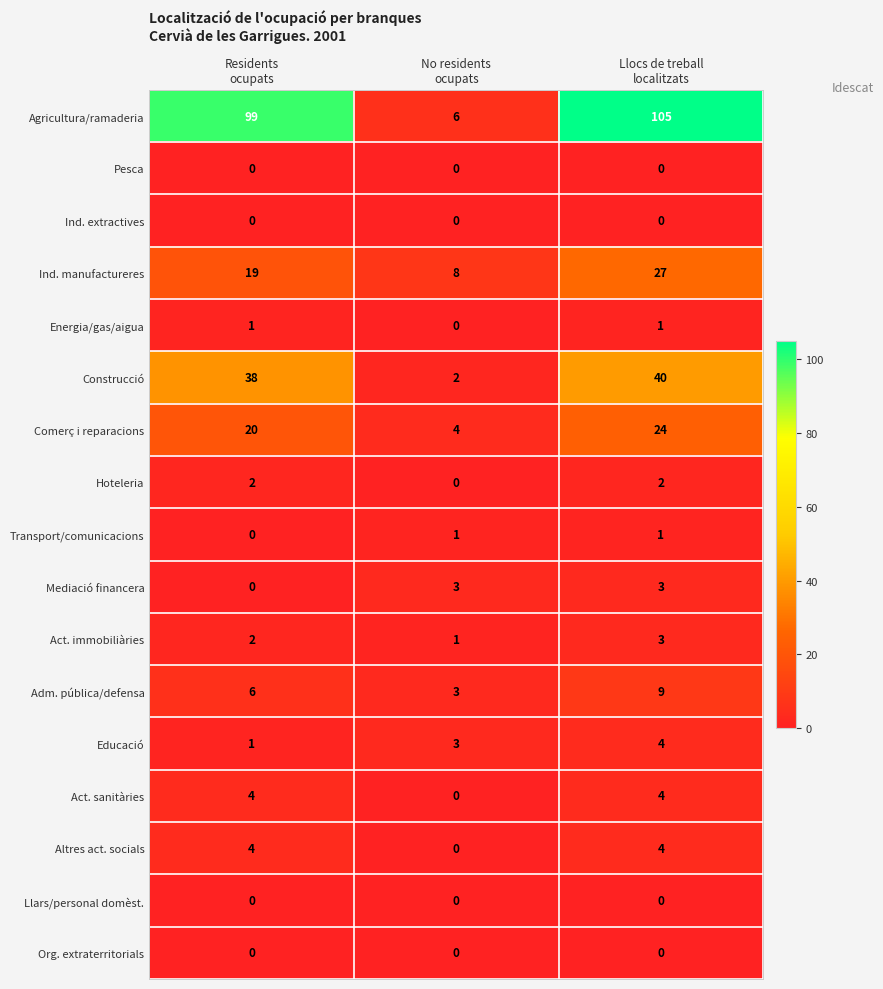

What is the sum of all Ind. manufactureres values?

54